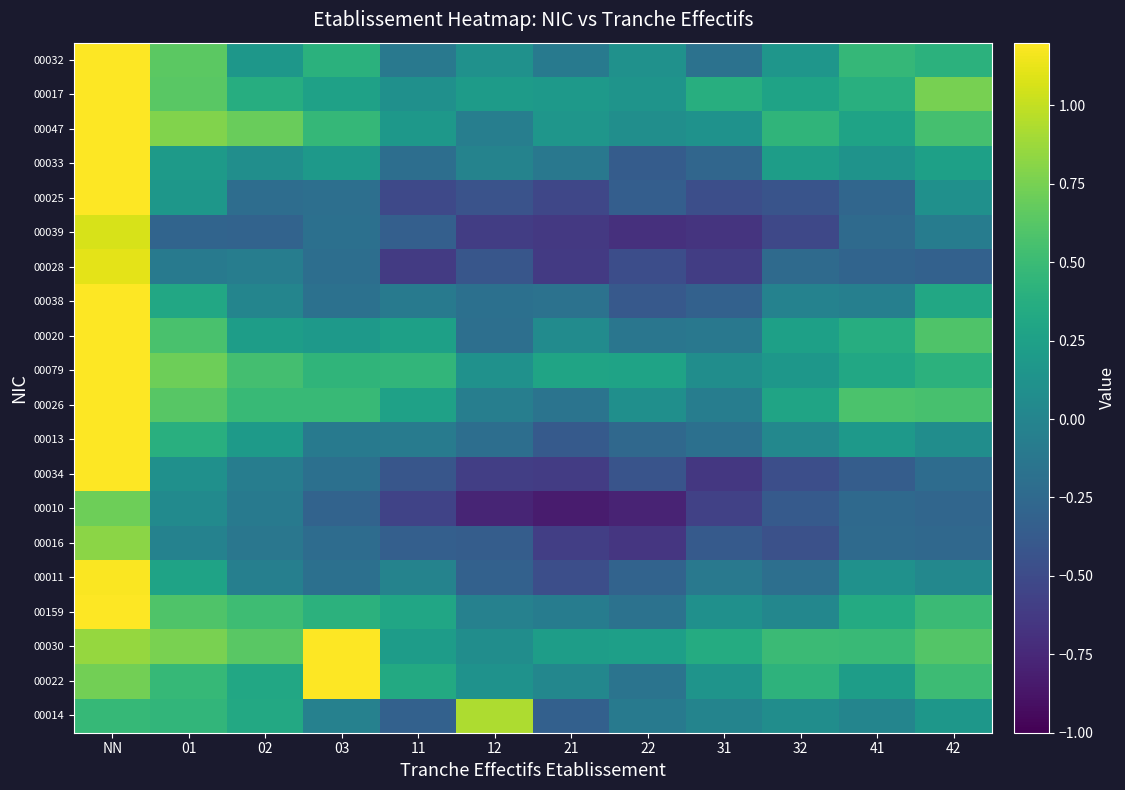

What is the greatest value displayed?

1.8